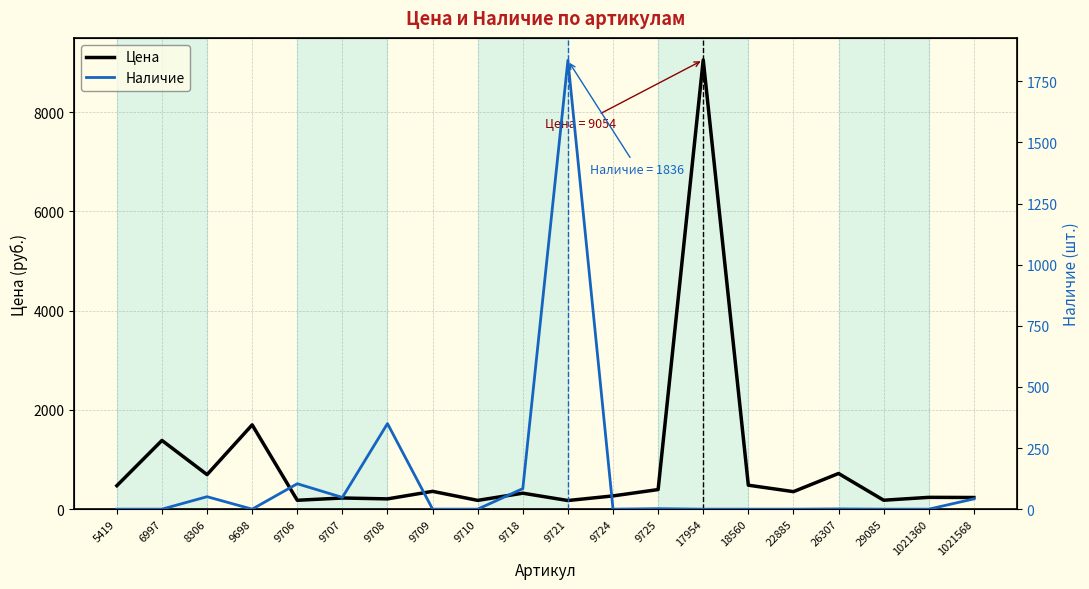

What is the difference between the second highest and minimum values in the Цена series?

1525